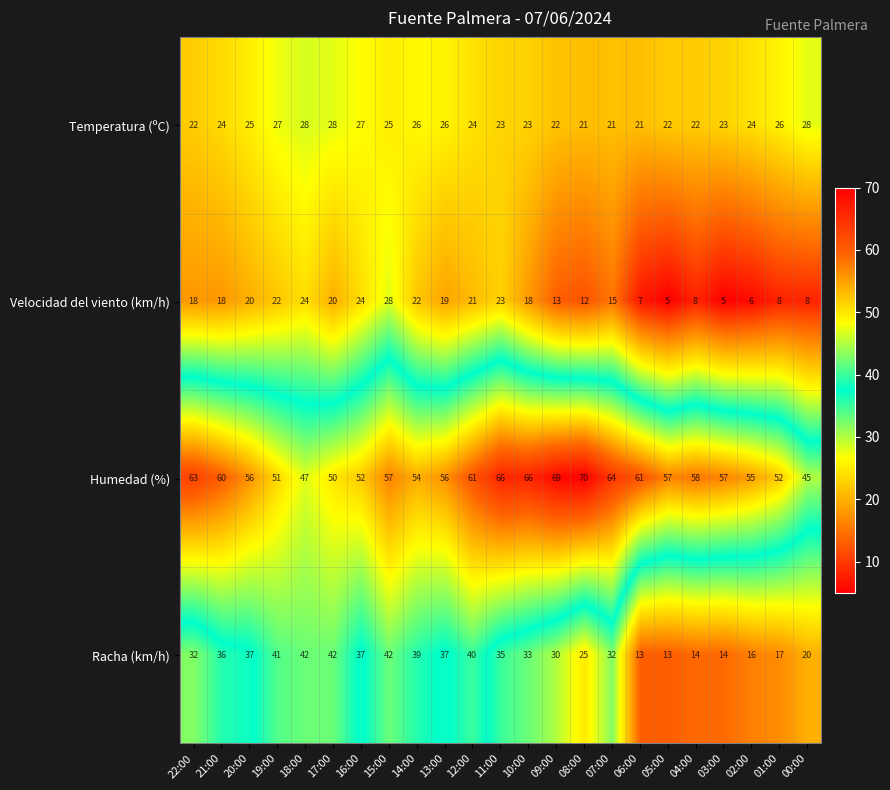

Where does the Humedad (%) series first go above 57?

22:00